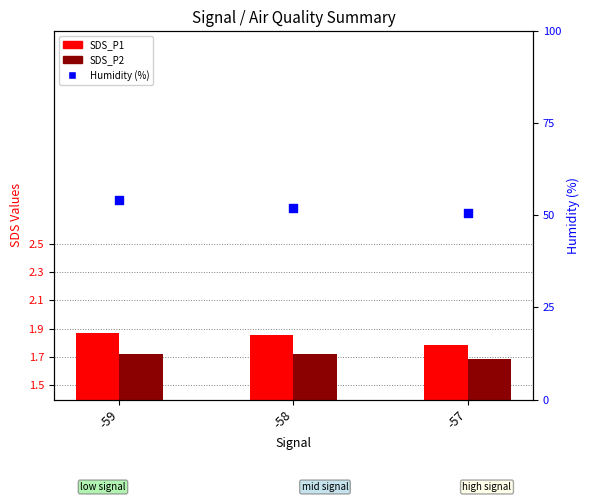

What are all the series names shown in the legend?

SDS_P1, SDS_P2, Humidity (%)